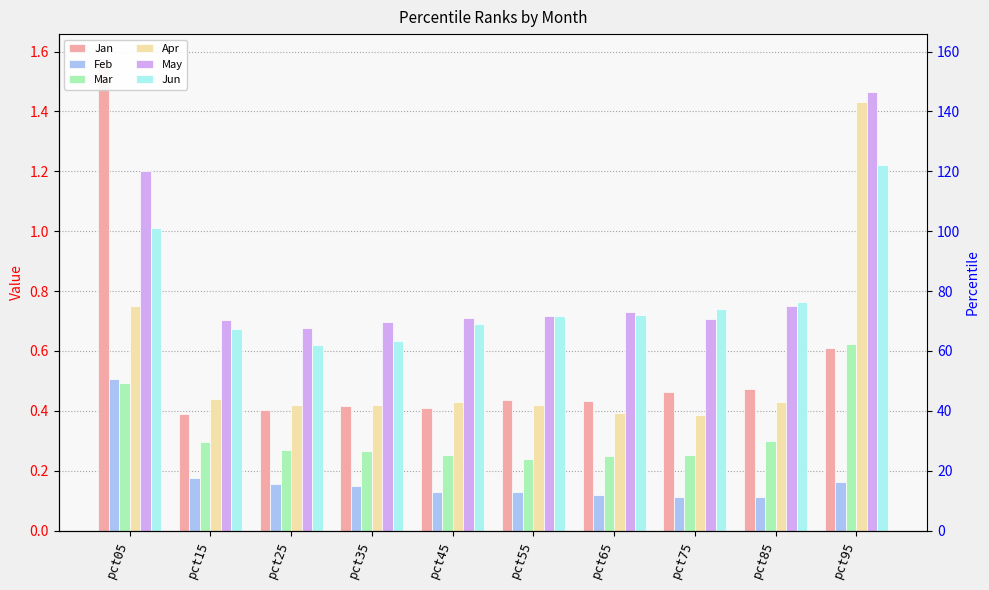

What is the minimum value shown in the chart?

0.1